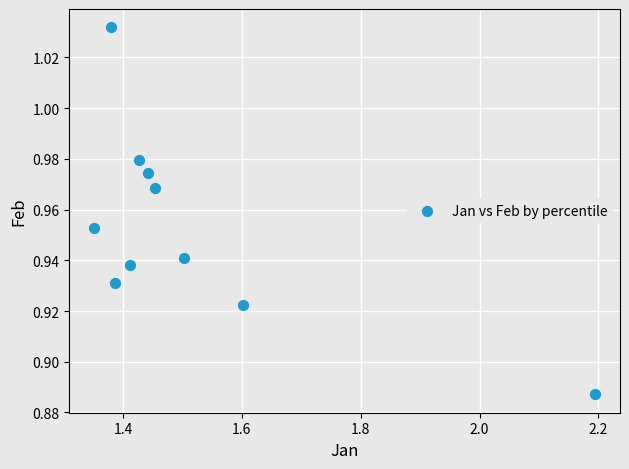

What is the range of X values (max minus min)?

0.8